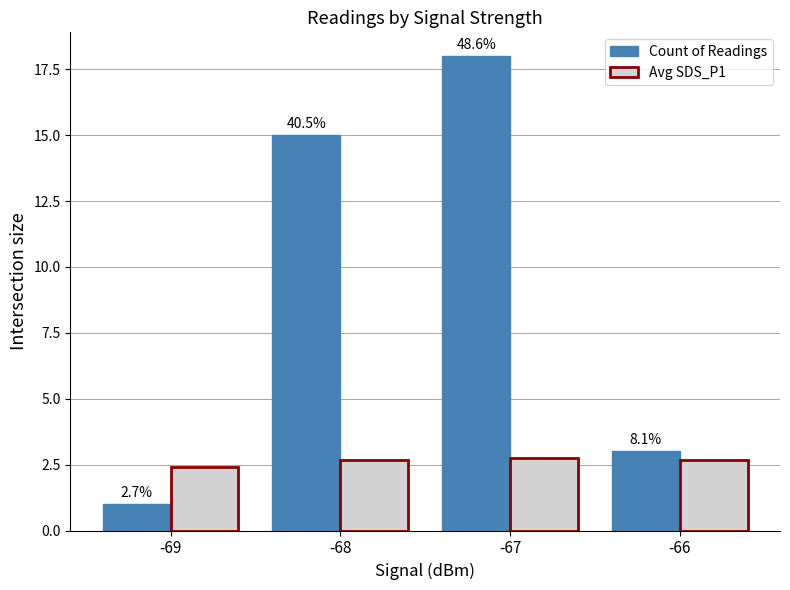

Which category has the highest value in the Avg SDS_P1 series?

-67